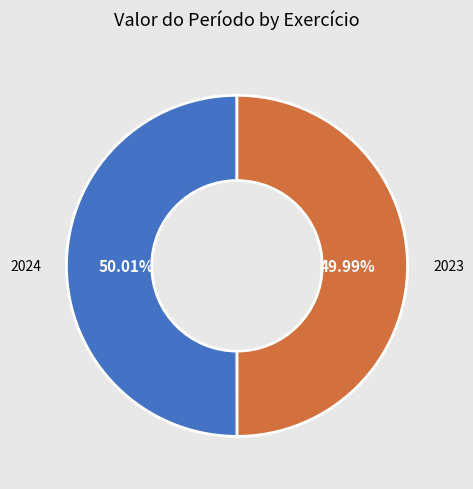

To the nearest percent, what percentage of the pie is 2024?

50%